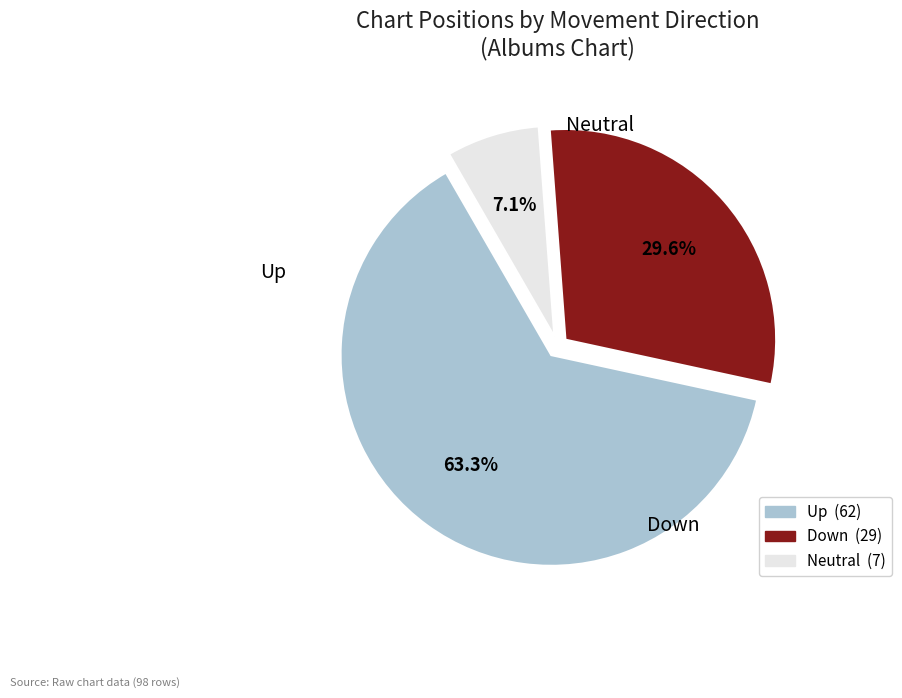

Does any single category account for the majority?

Yes